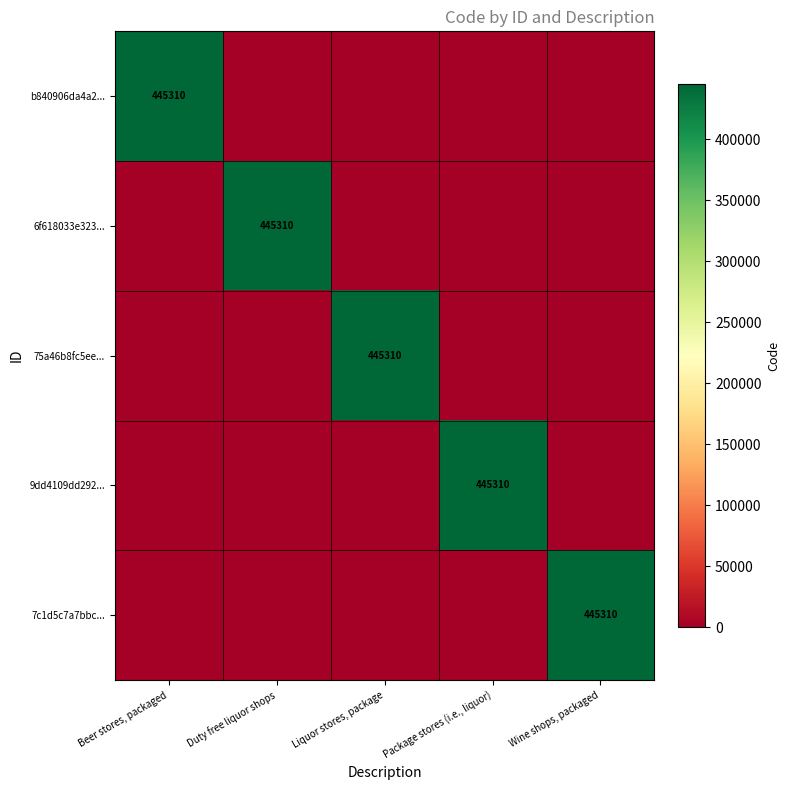

True or false: 6f618033e323... has a value of 301383 at Duty free liquor shops.

False